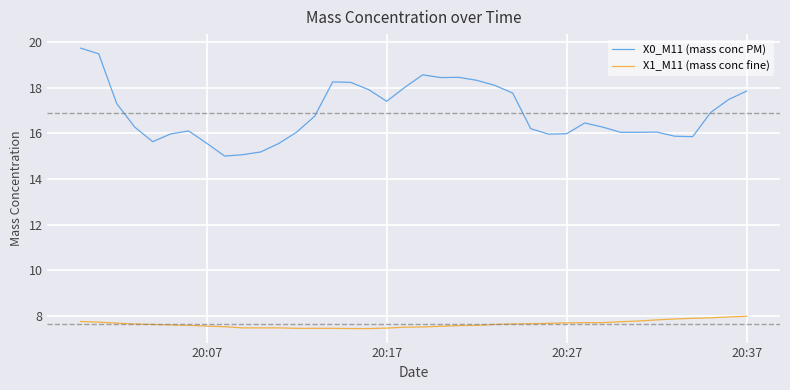

What is the sum of all X0_M11 (mass conc PM) values?

642.4